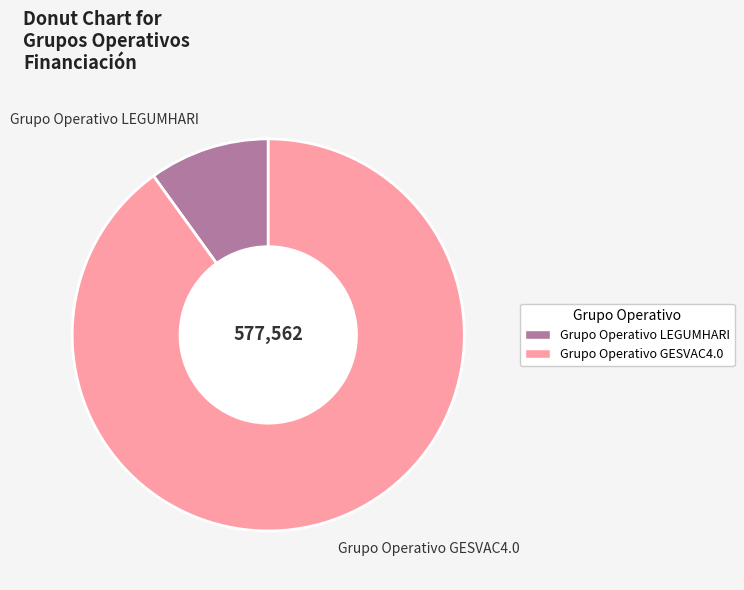

Which slice represents more than half of the pie?

Grupo Operativo GESVAC4.0